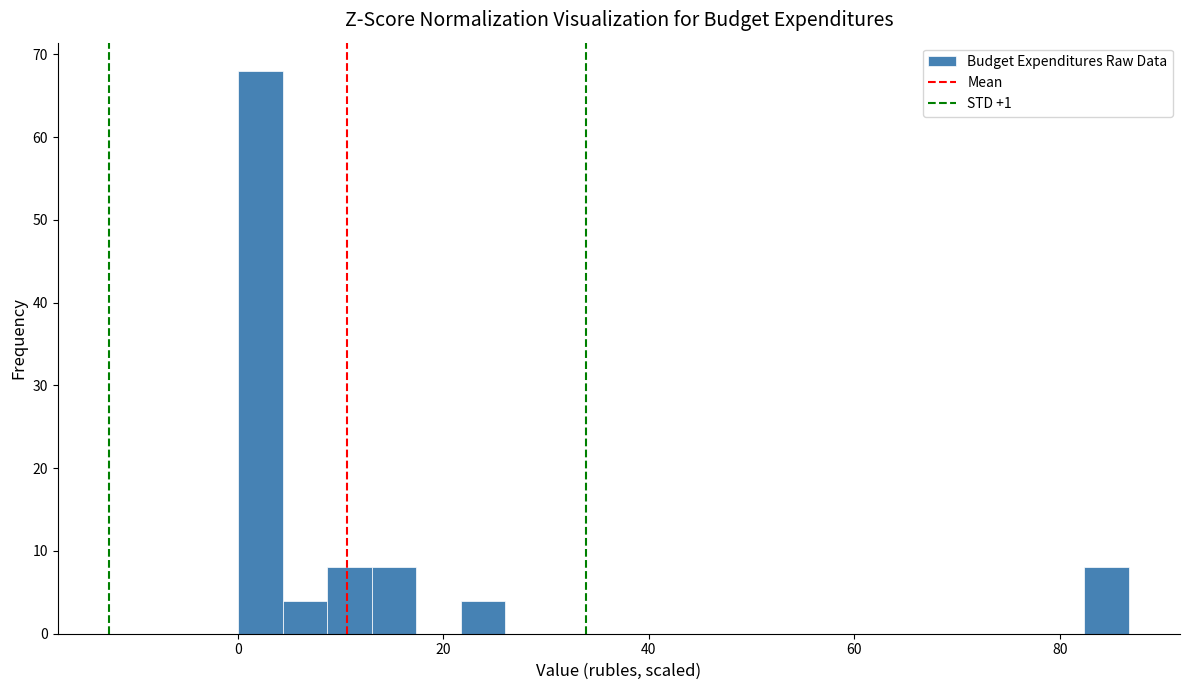

Around what value on the x-axis is the tallest bar? Give the approximate position of its centre, as read against the axis.

2